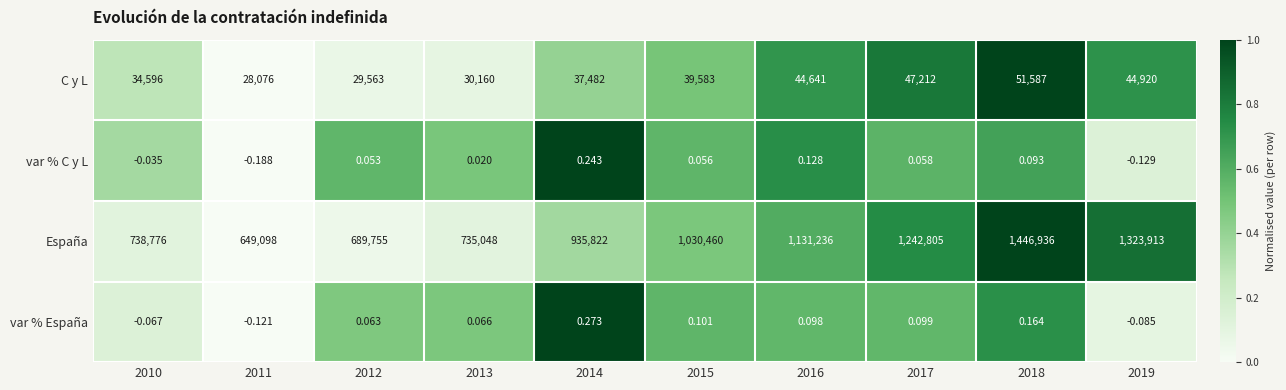

How many data points in var % España are above 0?

7